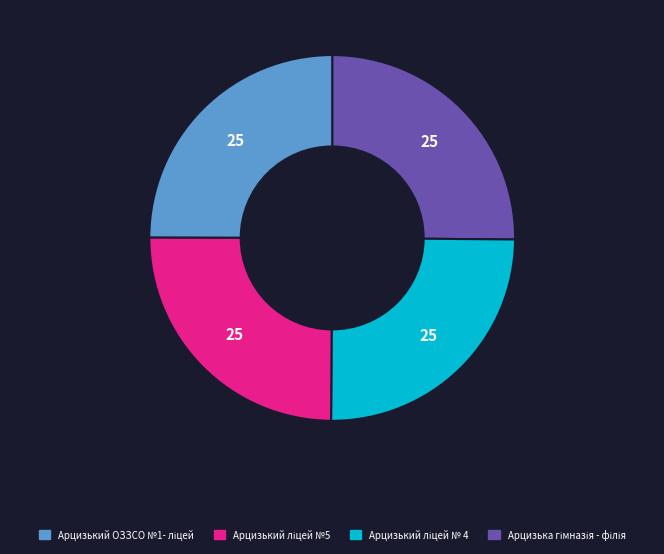

Is there a majority slice in this chart?

No